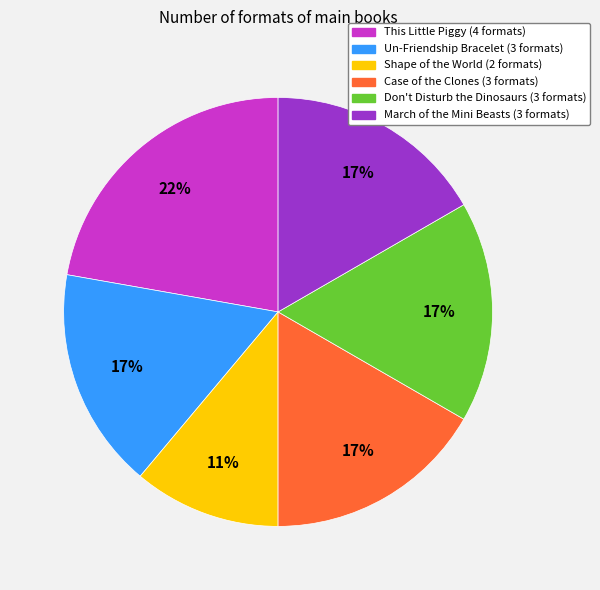

True or false: Don't Disturb the Dinosaurs accounts for 11% of the total.

False